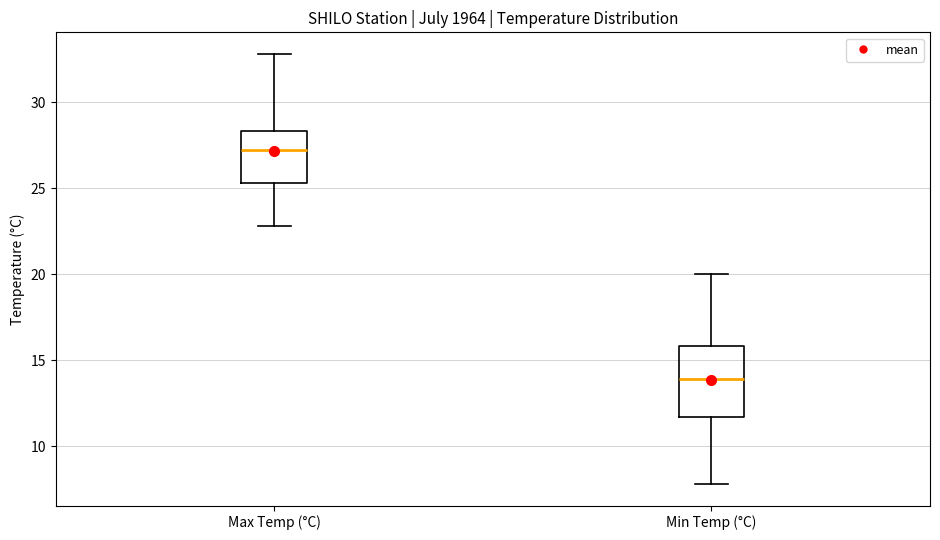

Reading left to right, transcribe this box plot: for each box, give where its median line is, the range the box spans, and where its two whiskers end, as read against the y-axis. The values are not printed on the chart, so give them approximately, as read against the axis.

Max Temp (°C): median 27.0, box 25.5 to 28.5, whiskers 23.0 to 33.0
Min Temp (°C): median 14.0, box 11.5 to 16.0, whiskers 8.0 to 20.0